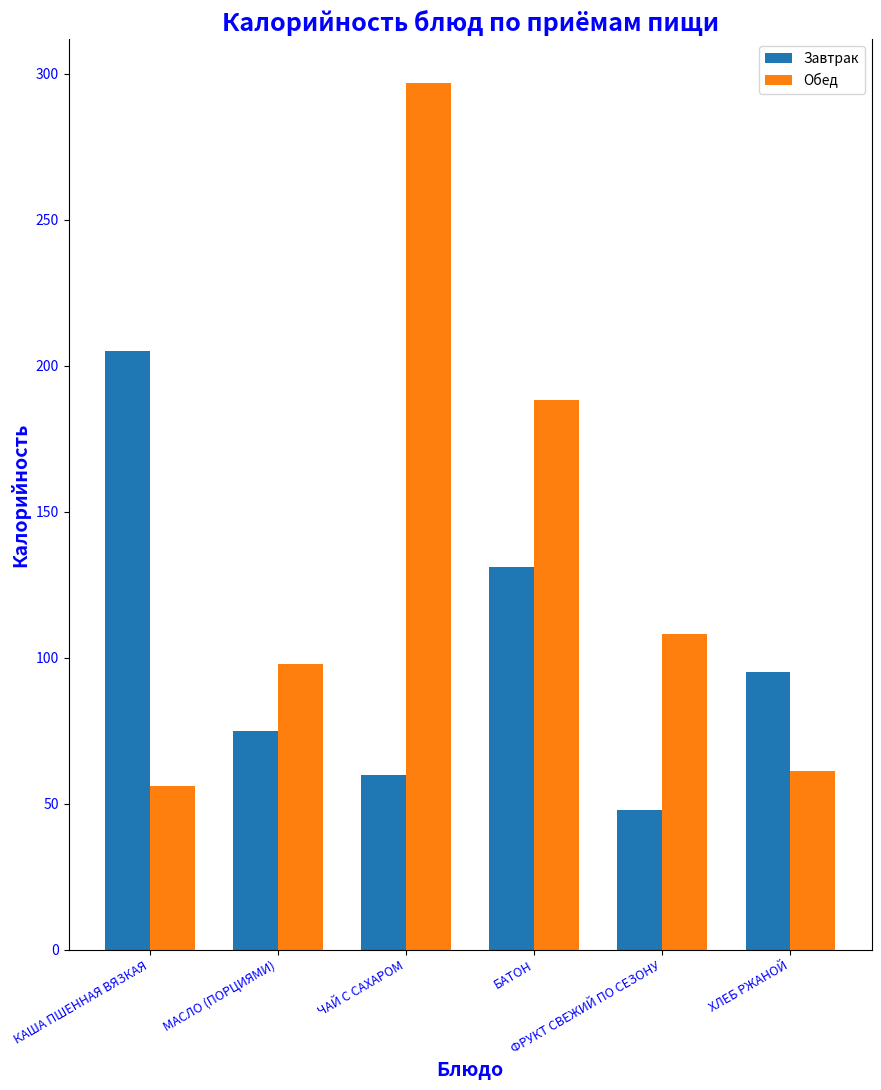

At ЧАЙ С САХАРОМ, list the series in order from smallest to largest.

Завтрак, Обед